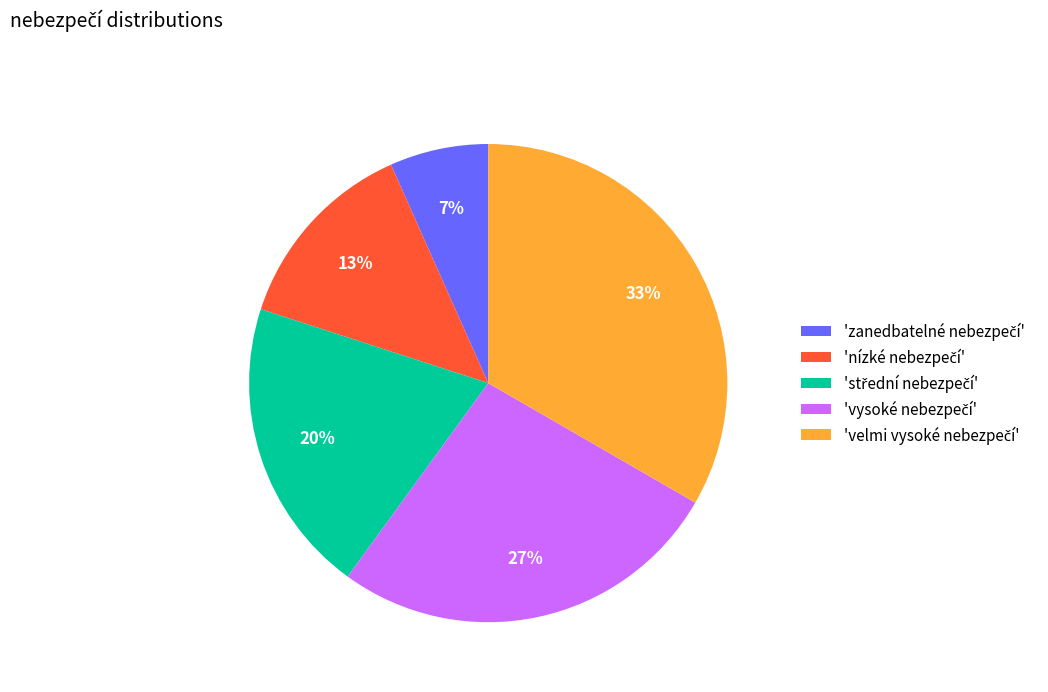

Does any single category account for the majority?

No